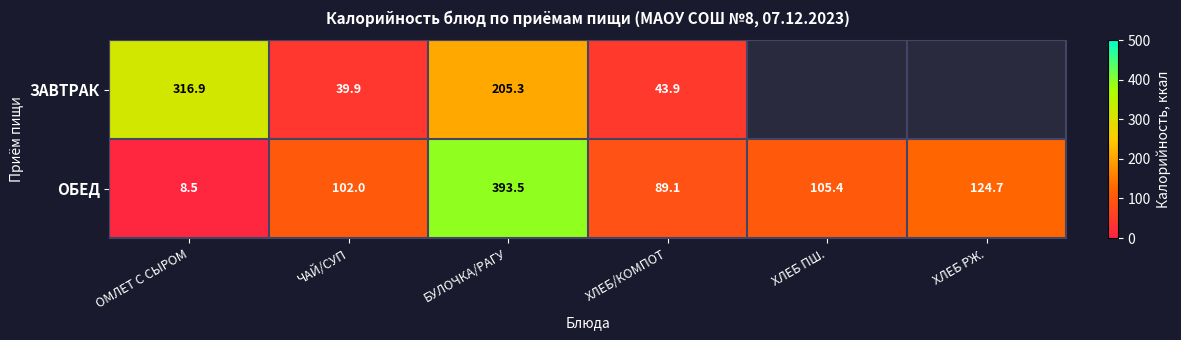

Between ЧАЙ/СУП and ХЛЕБ ПШ., which is larger?

ЧАЙ/СУП